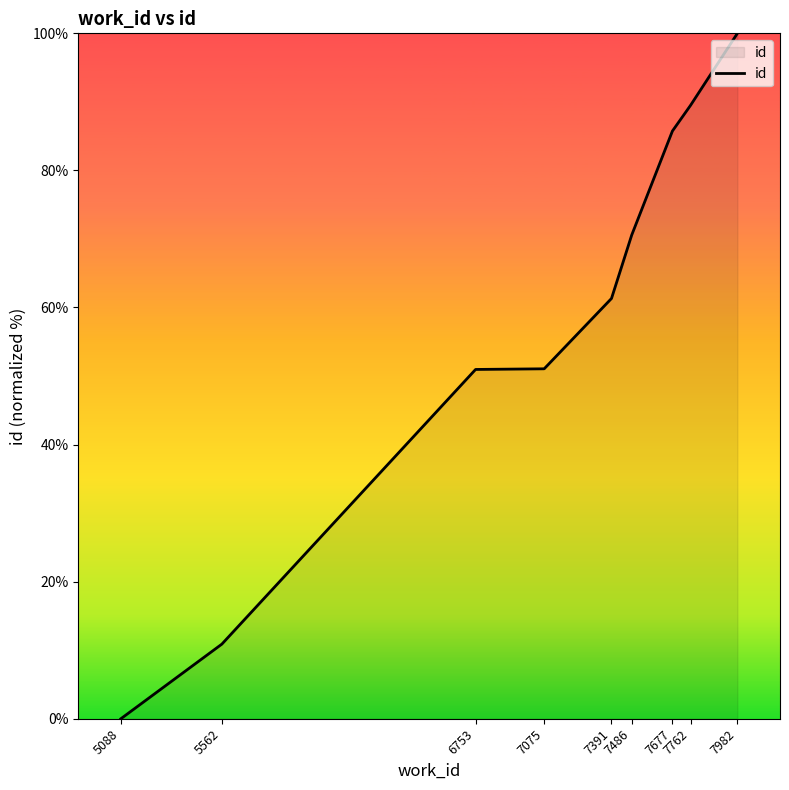

How many series are shown in this chart?

1